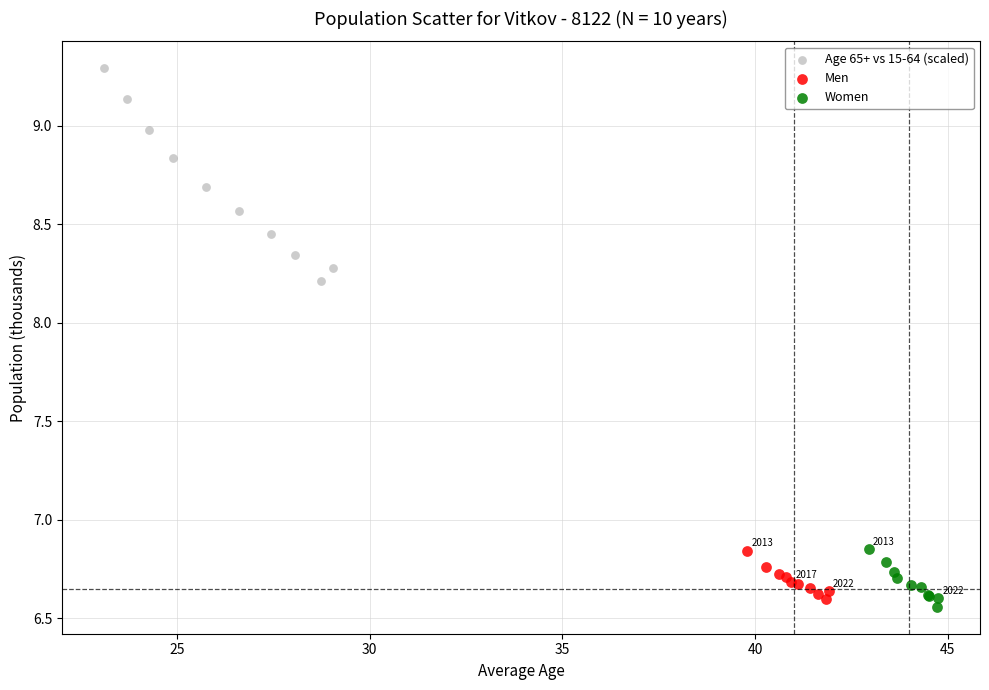

Which series has the largest Y range (max minus min)?

Age 65+ vs 15-64 (scaled)